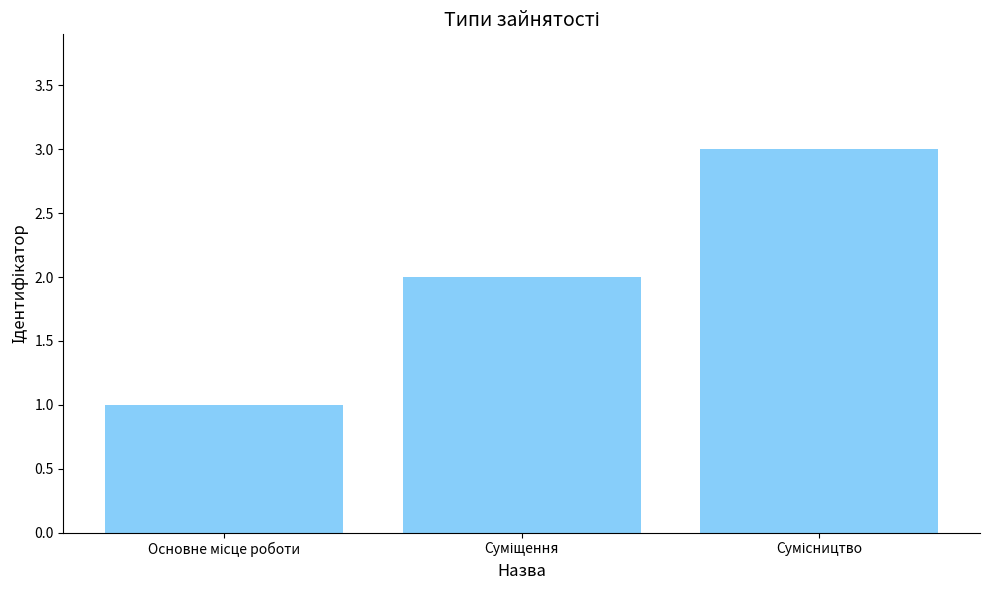

What is the maximum value shown in the chart?

3